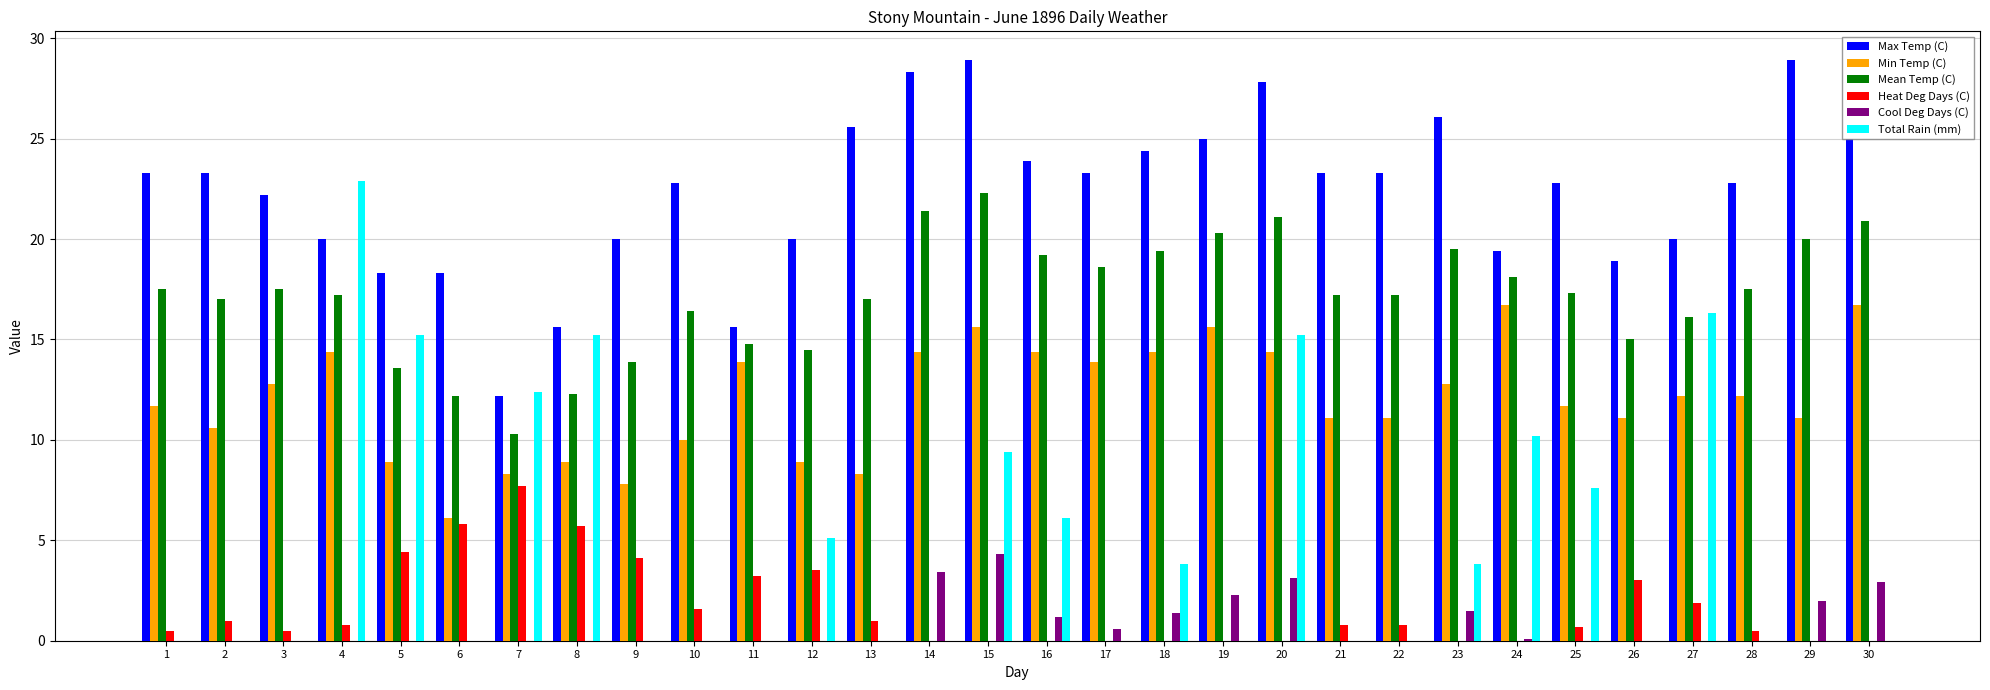

Where does the Mean Temp (C) series first go above 17?

1